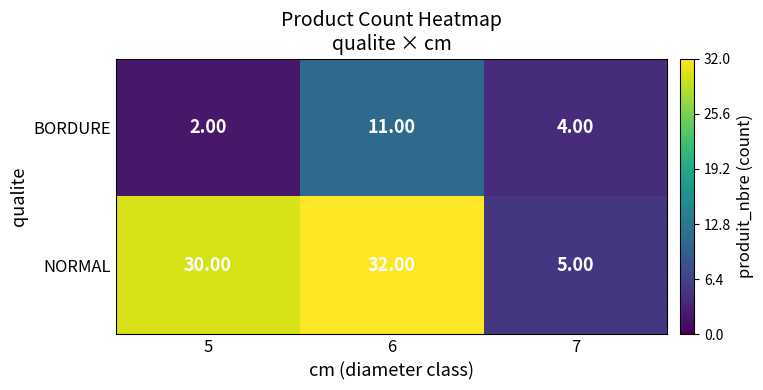

Which series changed the most between 6 and 7?

NORMAL